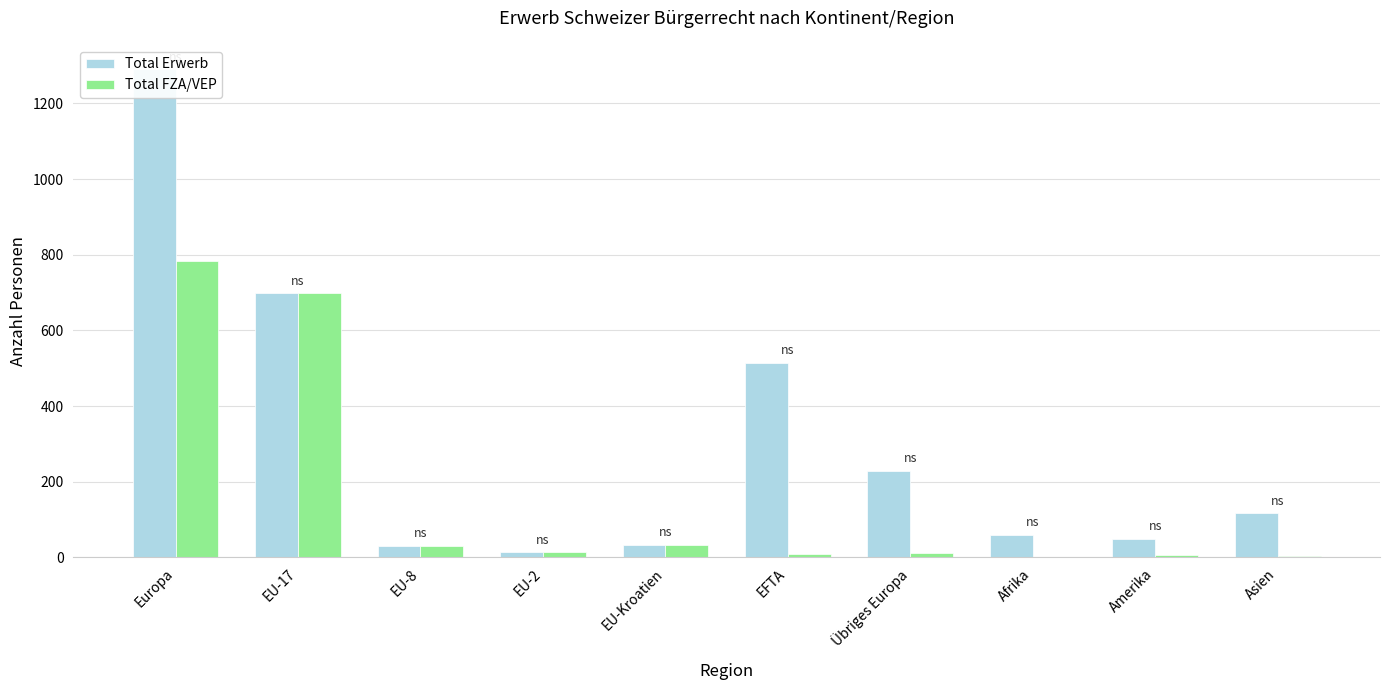

Rank the series by their average value, from highest to lowest.

Total Erwerb, Total FZA/VEP